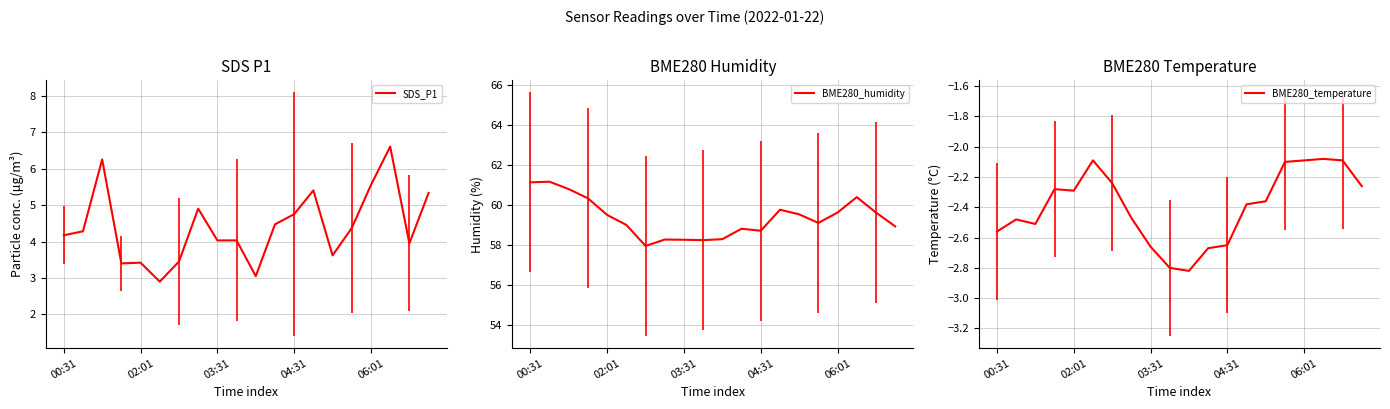

At which category is the sum across all series the highest?

17